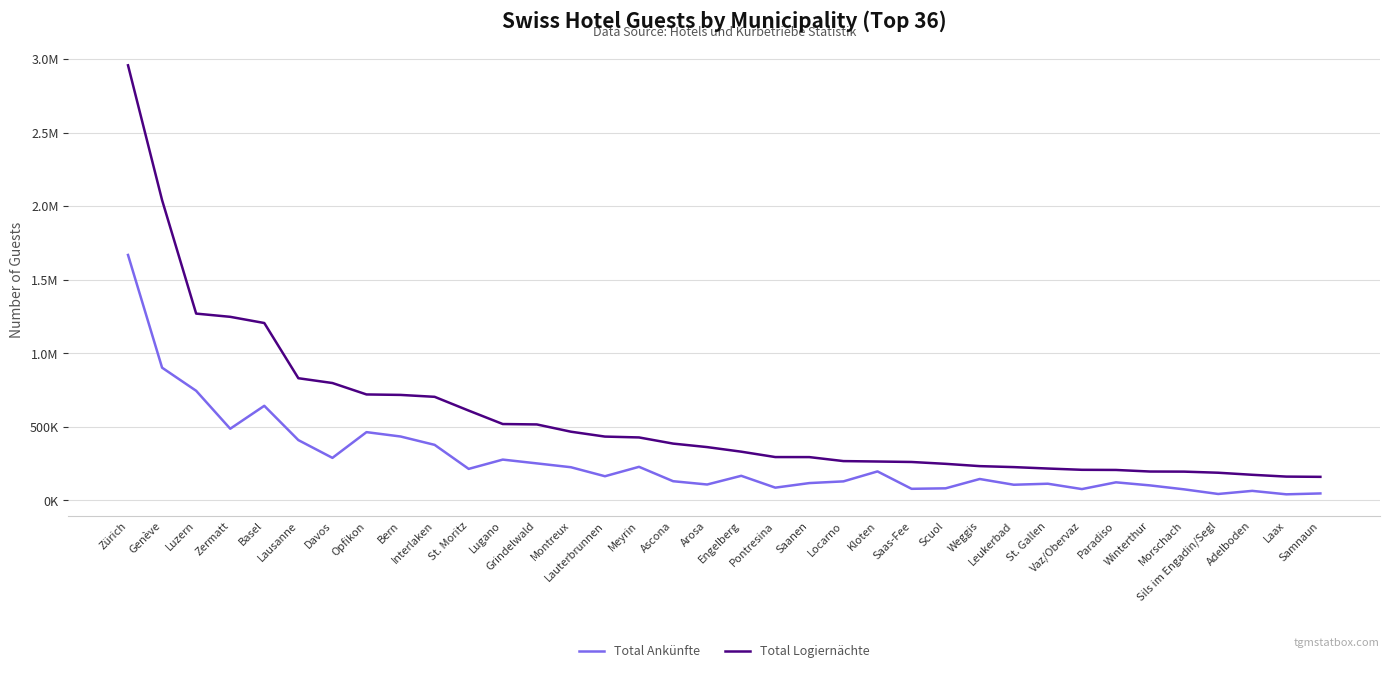

True or false: Total Ankünfte and Total Logiernächte cross at least once.

False